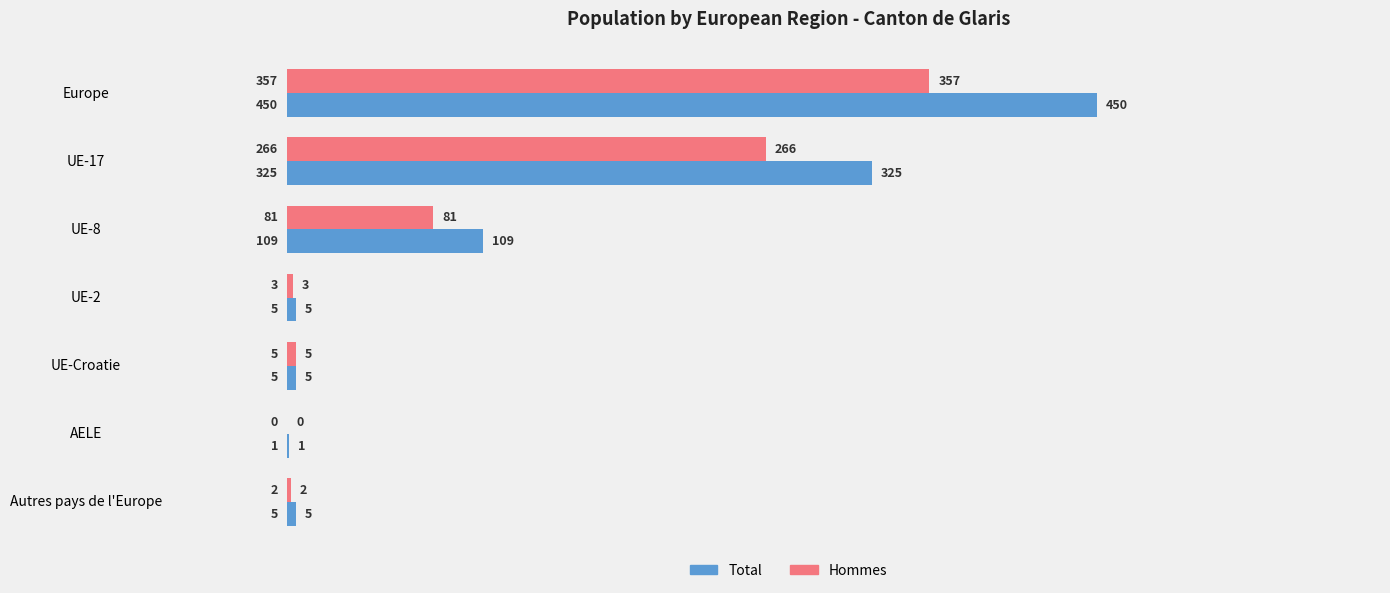

How many categories are shown in the chart?

7